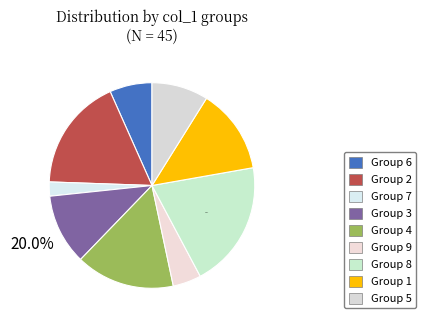

Rank the categories by value from lowest to highest.

7, 9, 6, 5, 3, 1, 4, 2, 8